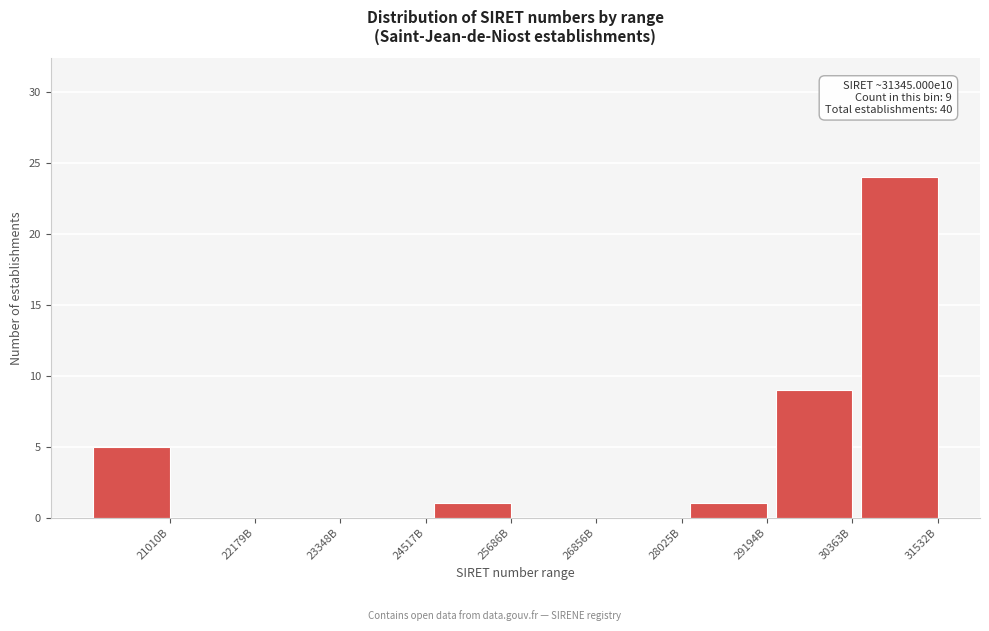

Reading left to right, extract all data points from this chart.

21010B=5	22179B=0	23348B=0	24517B=0	25686B=1	26856B=0	28025B=0	29194B=1	30363B=9	31532B=24